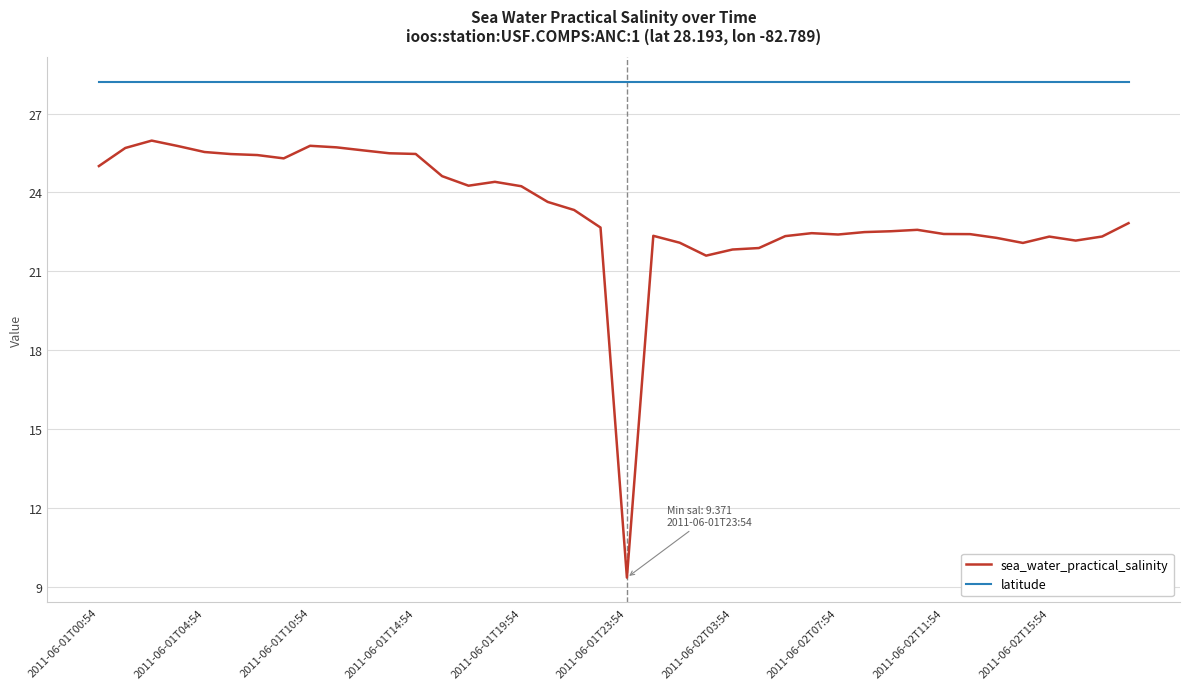

What is the maximum value shown in the chart?

28.2